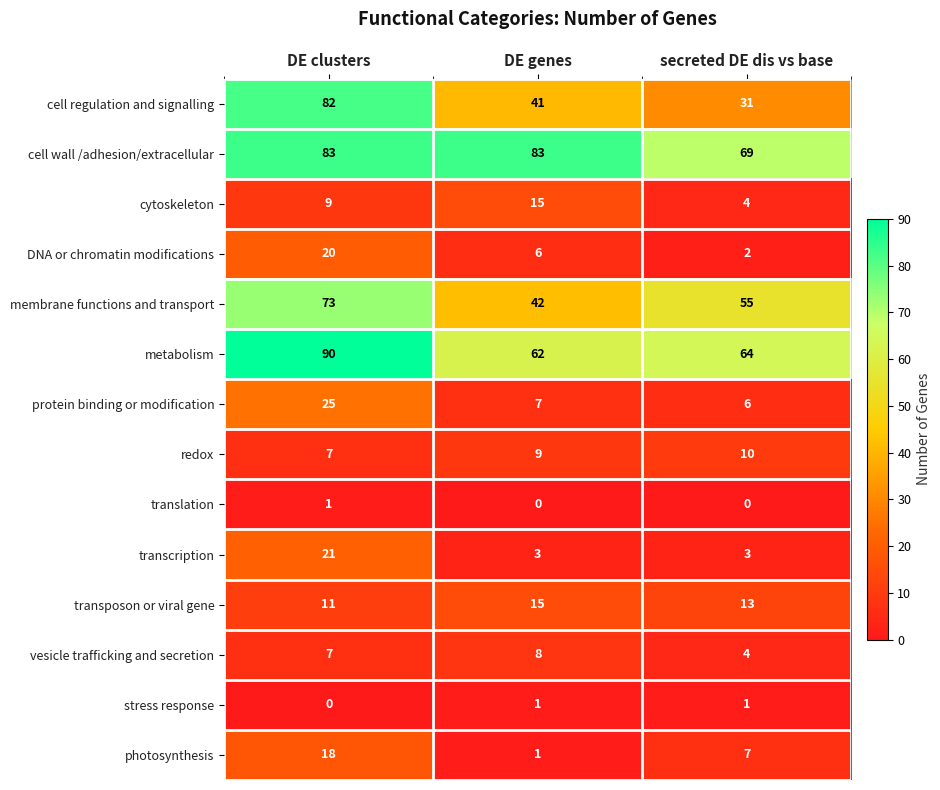

Which series has the widest spread of values?

cell regulation and signalling